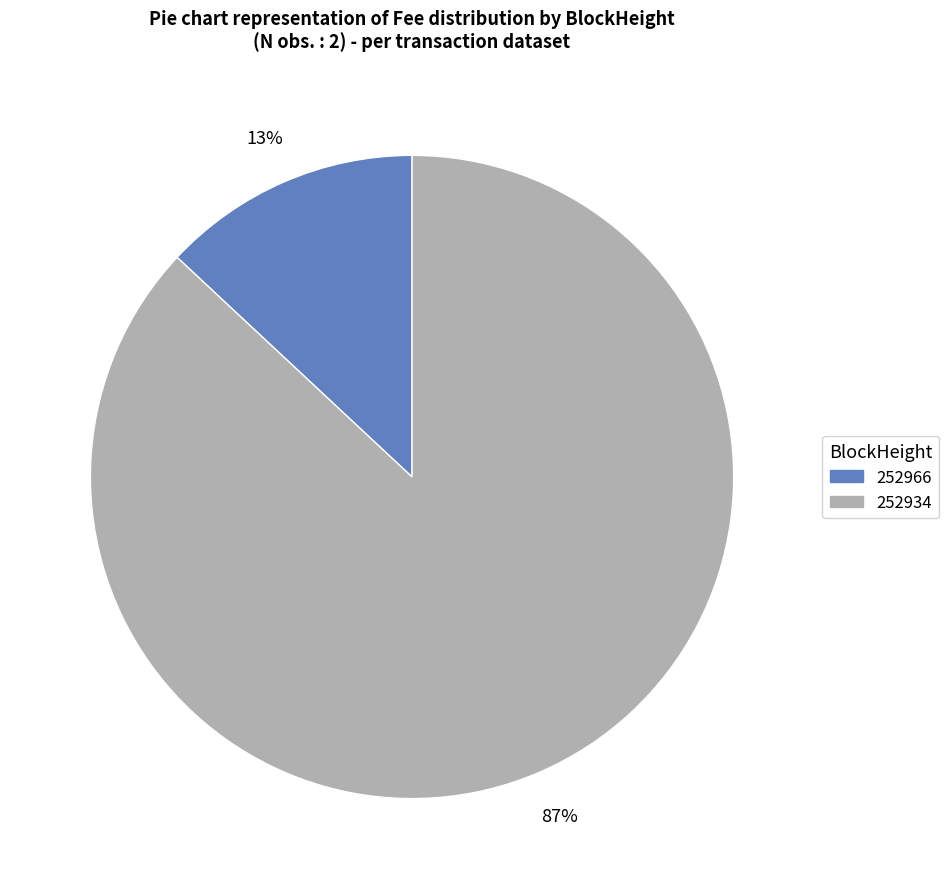

To the nearest percent, what portion does 252966 represent?

13%